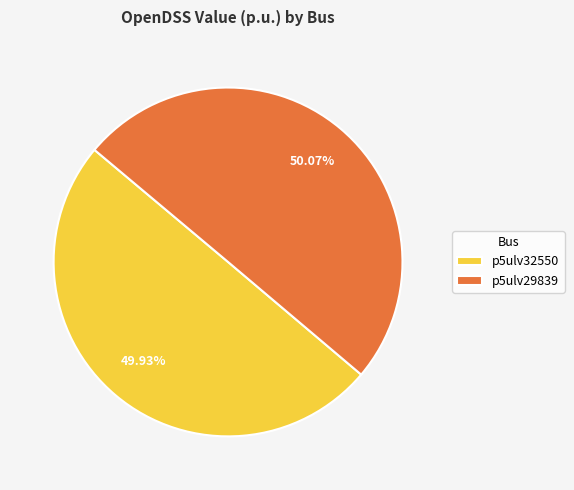

To the nearest percent, what is the average slice percentage?

50%